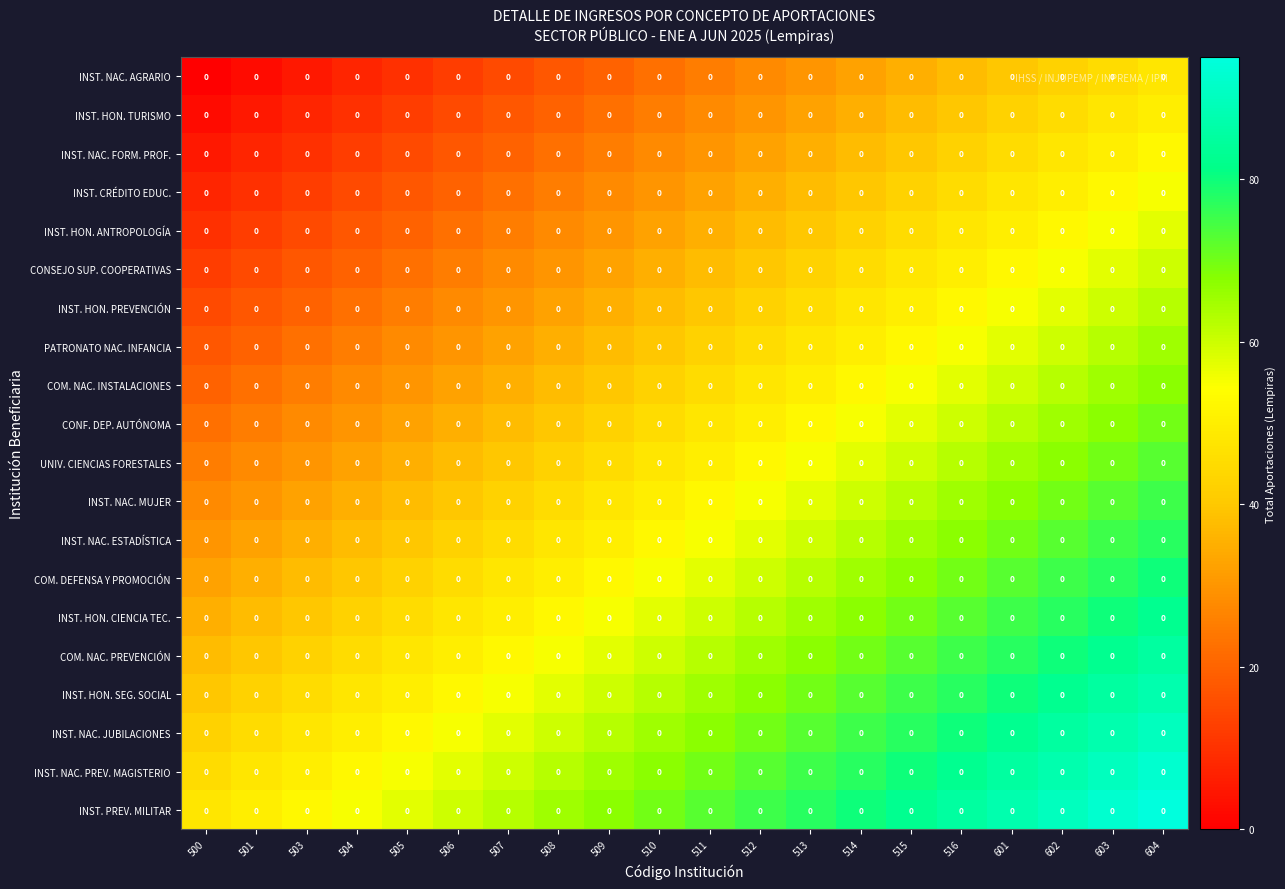

At 514, list the series in order from smallest to largest.

INST. NAC. AGRARIO, INST. HON. TURISMO, INST. NAC. FORM. PROF., INST. CRÉDITO EDUC., INST. HON. ANTROPOLOGÍA, CONSEJO SUP. COOPERATIVAS, INST. HON. PREVENCIÓN, PATRONATO NAC. INFANCIA, COM. NAC. INSTALACIONES, CONF. DEP. AUTÓNOMA, UNIV. CIENCIAS FORESTALES, INST. NAC. MUJER, INST. NAC. ESTADÍSTICA, COM. DEFENSA Y PROMOCIÓN, INST. HON. CIENCIA TEC., COM. NAC. PREVENCIÓN, INST. HON. SEG. SOCIAL, INST. NAC. JUBILACIONES, INST. NAC. PREV. MAGISTERIO, INST. PREV. MILITAR